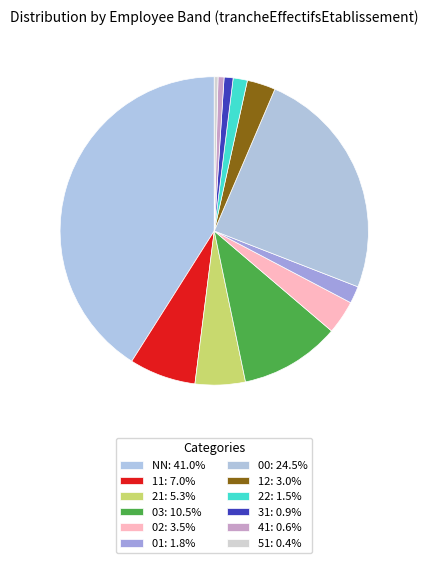

Count the number of slices in the pie.

12